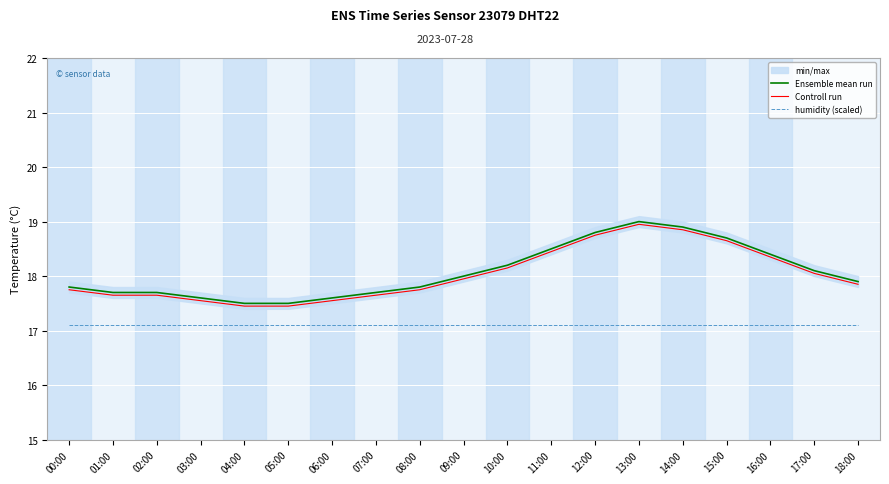

At how many categories does at least one series exceed 17?

19